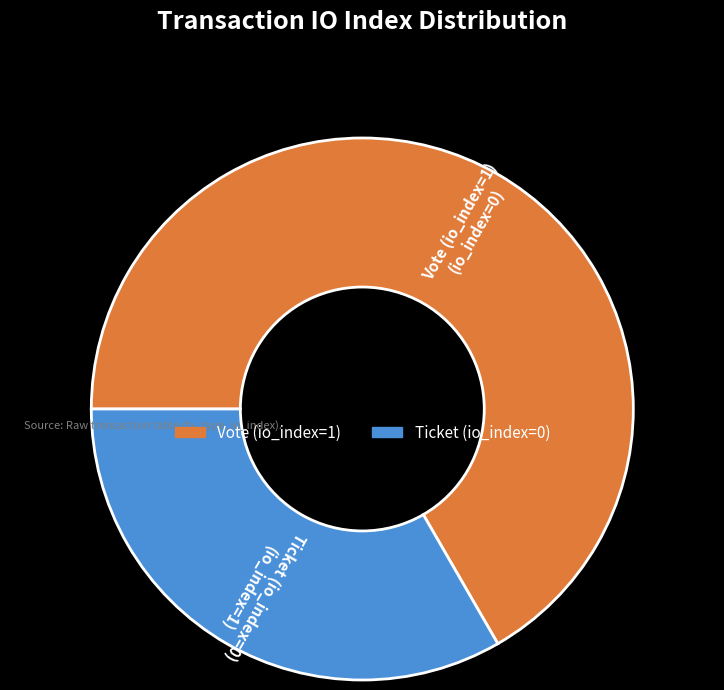

Which category has the smallest portion of the pie?

Ticket (io_index=0)